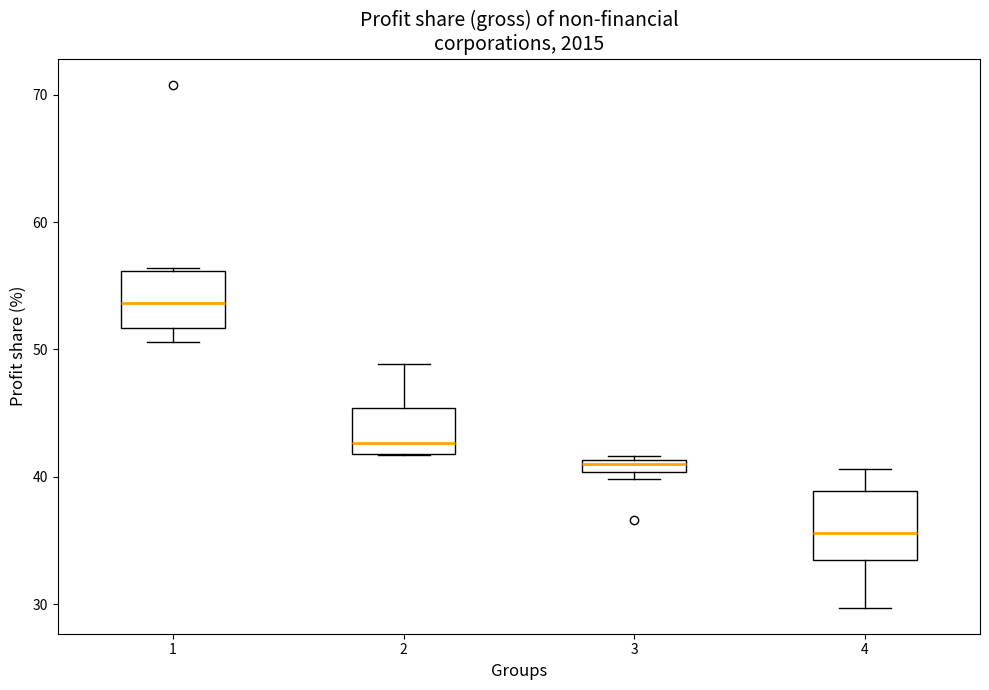

Which box's median line is the highest?

1